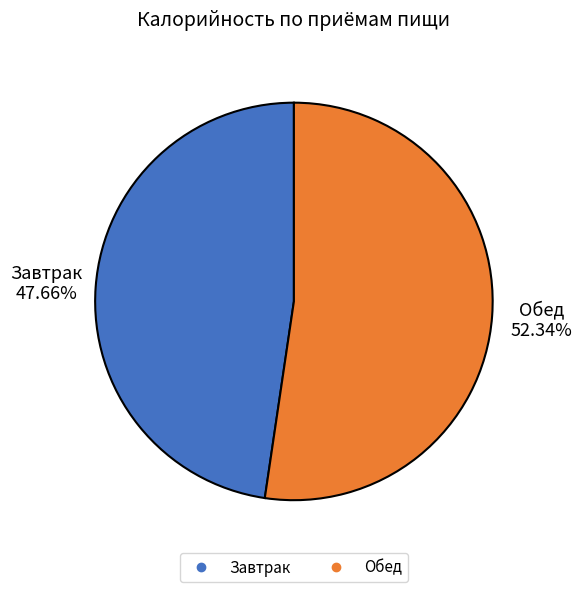

To the nearest percent, what is the difference between the Завтрак and Обед slice percentages?

5%